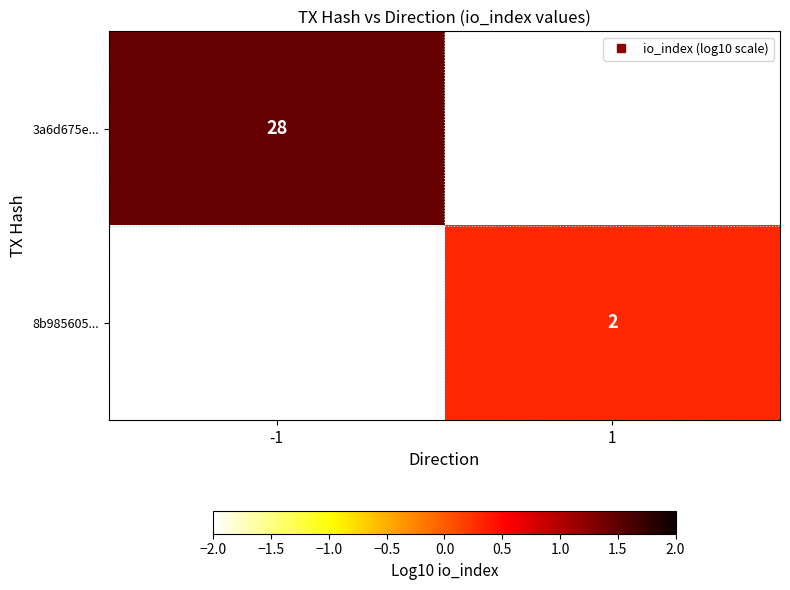

What is the maximum value for 3a6d675e...?

1.4